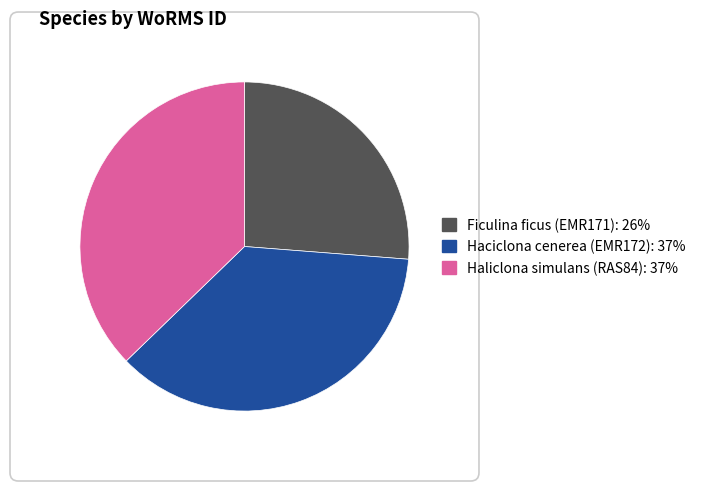

Does any single category account for the majority?

No